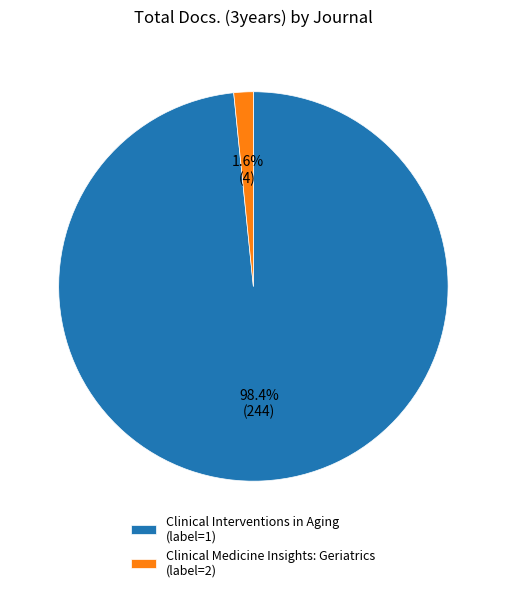

Combined, what portion of the pie is Clinical Medicine Insights: Geriatrics and Clinical Interventions in Aging?

100.0%